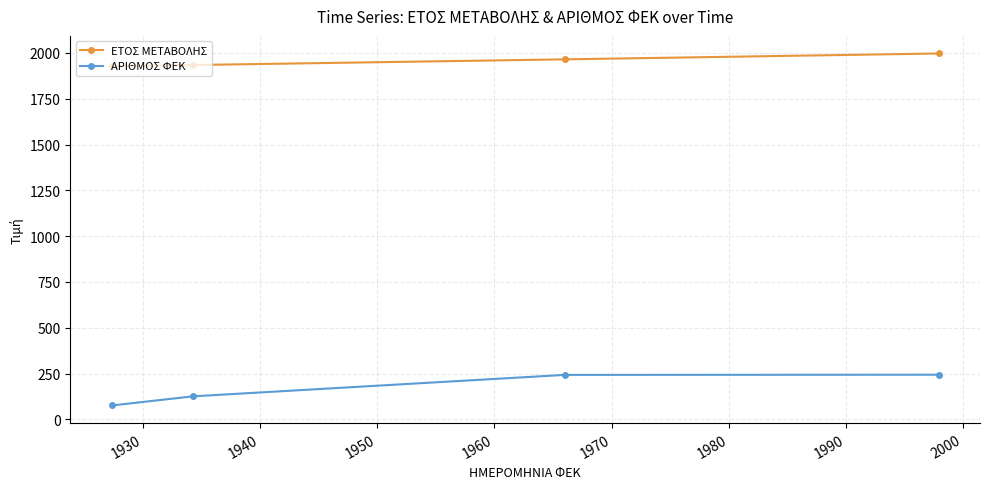

At how many categories does at least one series exceed 356?

4